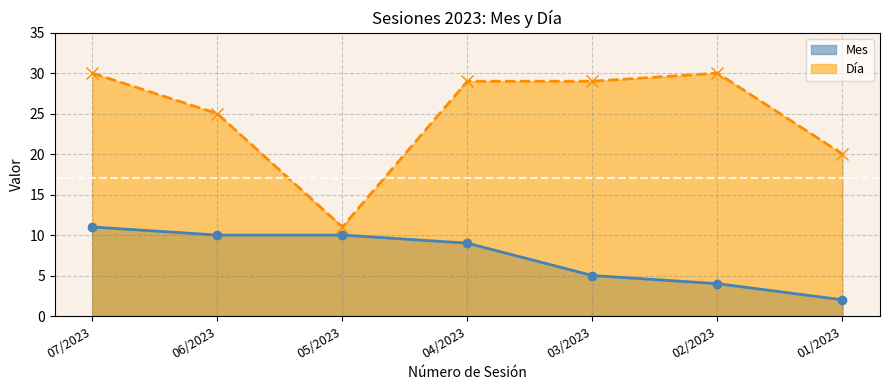

What is the average value of the Mes series?

7